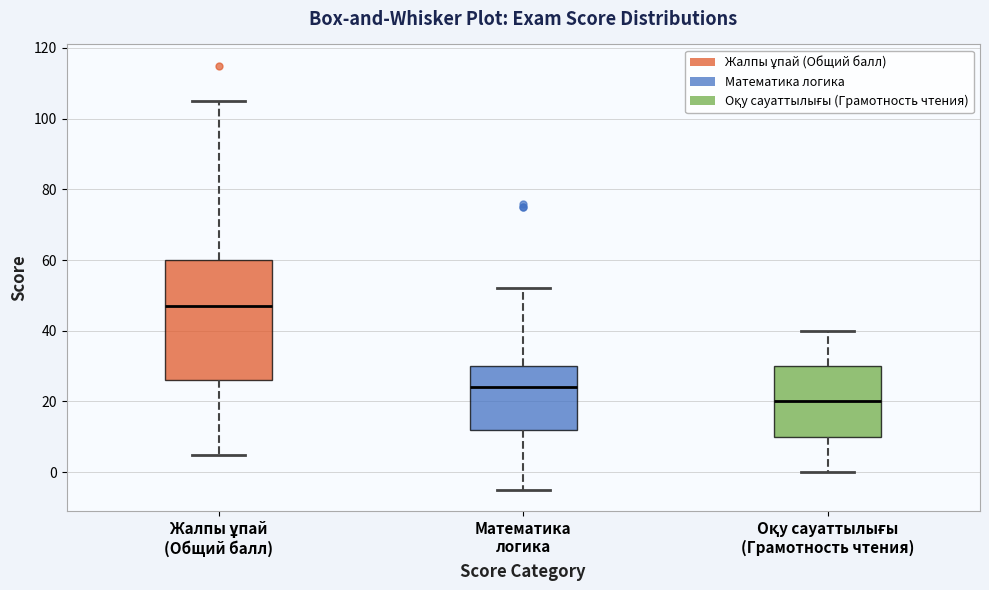

Reading left to right, transcribe this box plot: for each box, give where its median line is, the range the box spans, and where its two whiskers end, as read against the y-axis. The values are not printed on the chart, so give them approximately, as read against the axis.

Жалпы ұпай (Общий балл): median 48, box 26 to 60, whiskers 6 to 106
Математика логика: median 24, box 12 to 30, whiskers -4 to 52
Оқу сауаттылығы (Грамотность чтения): median 20, box 10 to 30, whiskers 0 to 40